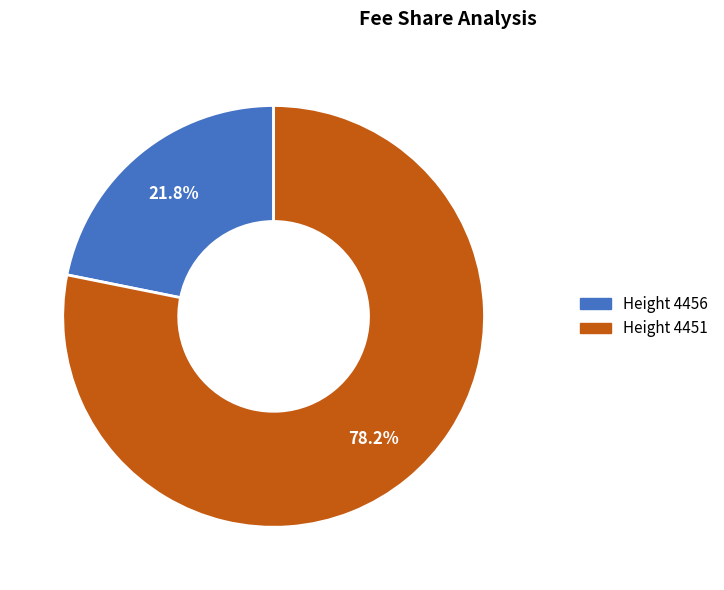

Is there a majority slice in this chart?

Yes